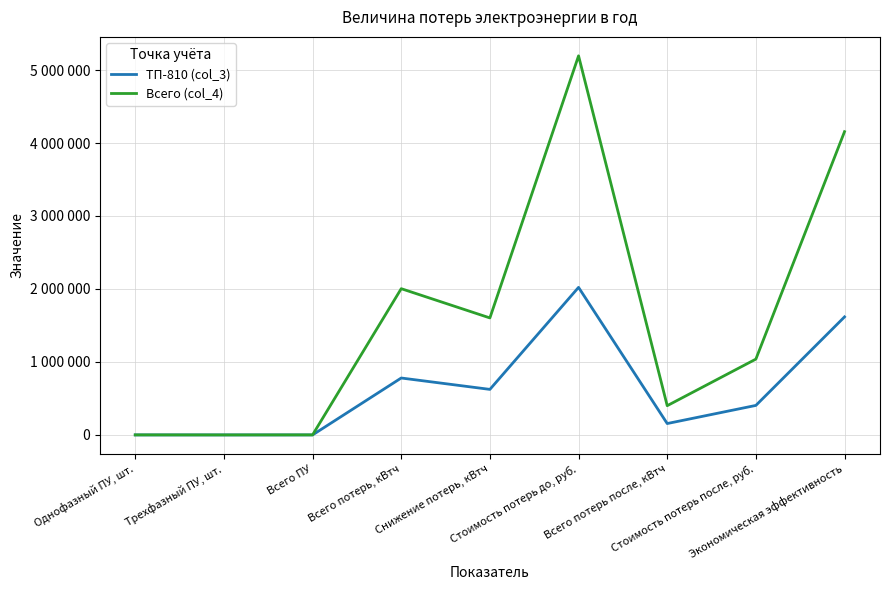

Does the chart have visible grid lines?

Yes